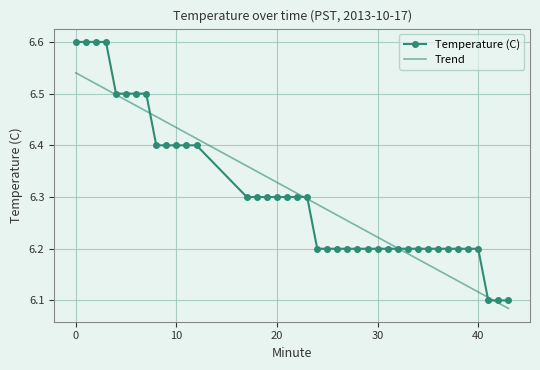

Rank the categories by value from lowest to highest.

41, 42, 43, 24, 25, 26, 27, 28, 29, 30, 31, 32, 33, 34, 35, 36, 37, 38, 39, 40, 17, 18, 19, 20, 21, 22, 23, 8, 9, 10, 11, 12, 4, 5, 6, 7, 0, 1, 2, 3